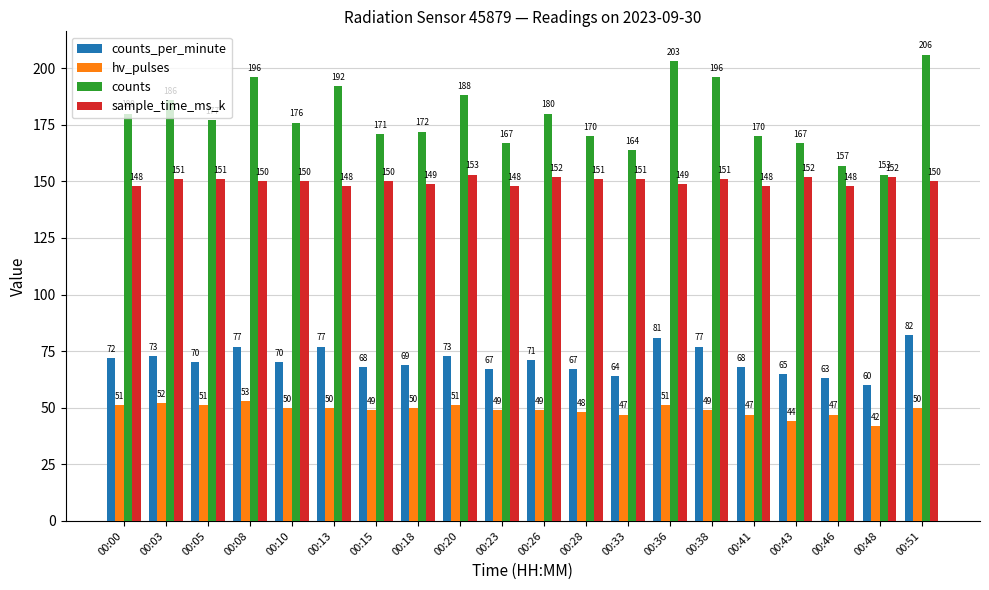

Reading left to right, transcribe all the data shown in this chart.

counts_per_minute: 72	73	70	77	70	77	68	69	73	67	71	67	64	81	77	68	65	63	60	82
hv_pulses: 51	52	51	53	50	50	49	50	51	49	49	48	47	51	49	47	44	47	42	50
counts: 180	186	177	196	176	192	171	172	188	167	180	170	164	203	196	170	167	157	153	206
sample_time_ms_k: 148	151	151	150	150	148	150	149	153	148	152	151	151	149	151	148	152	148	152	150